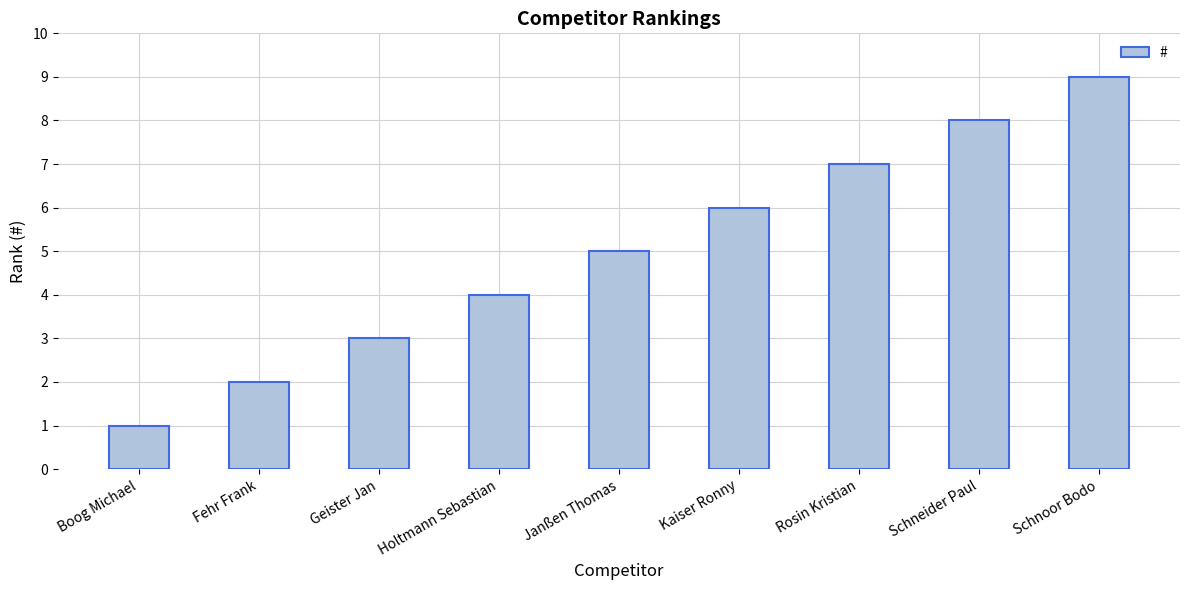

Reading right to left, list all the values displayed in this chart.

Schnoor Bodo=9	Schneider Paul=8	Rosin Kristian=7	Kaiser Ronny=6	Janßen Thomas=5	Holtmann Sebastian=4	Geister Jan=3	Fehr Frank=2	Boog Michael=1